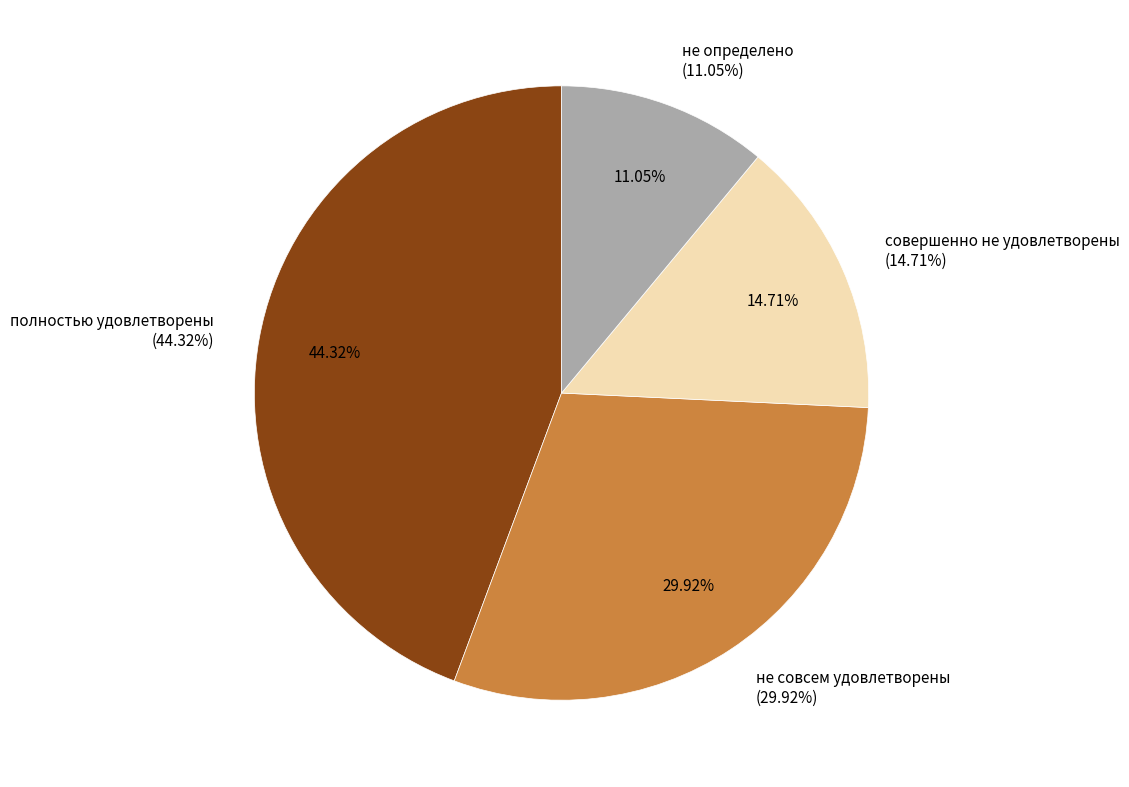

Count the number of slices in the pie.

4